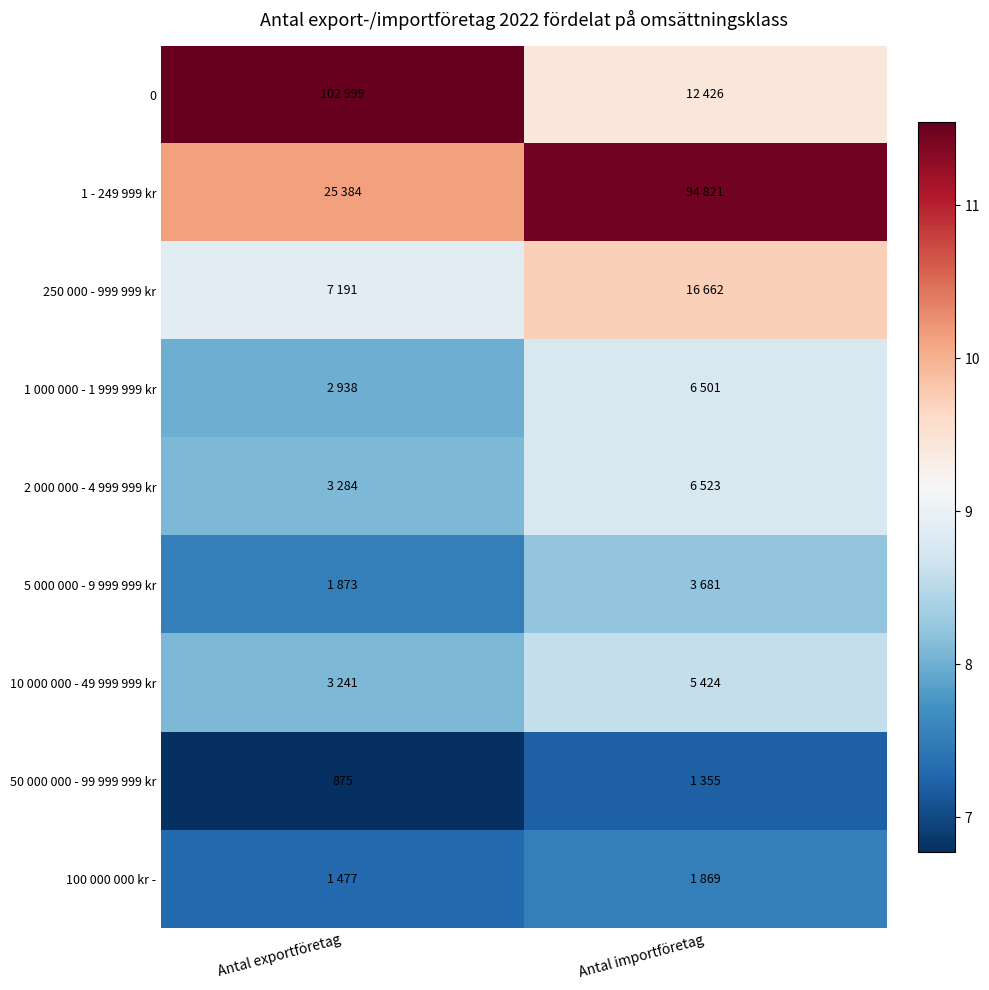

Count the 2 000 000 - 4 999 999 kr values in the range 8 to 9.

2